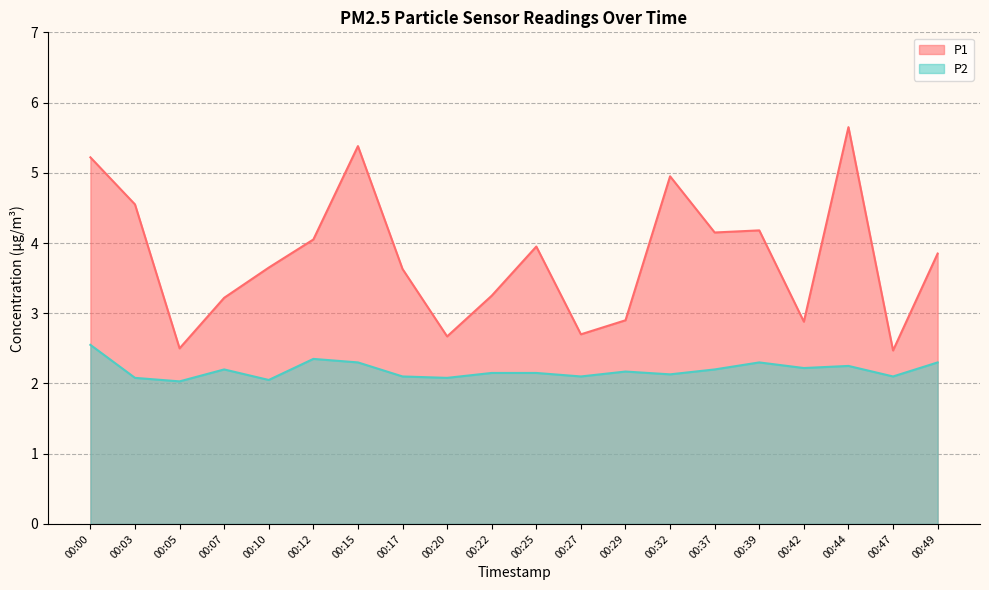

True or false: P2 and P1 cross at least once.

False